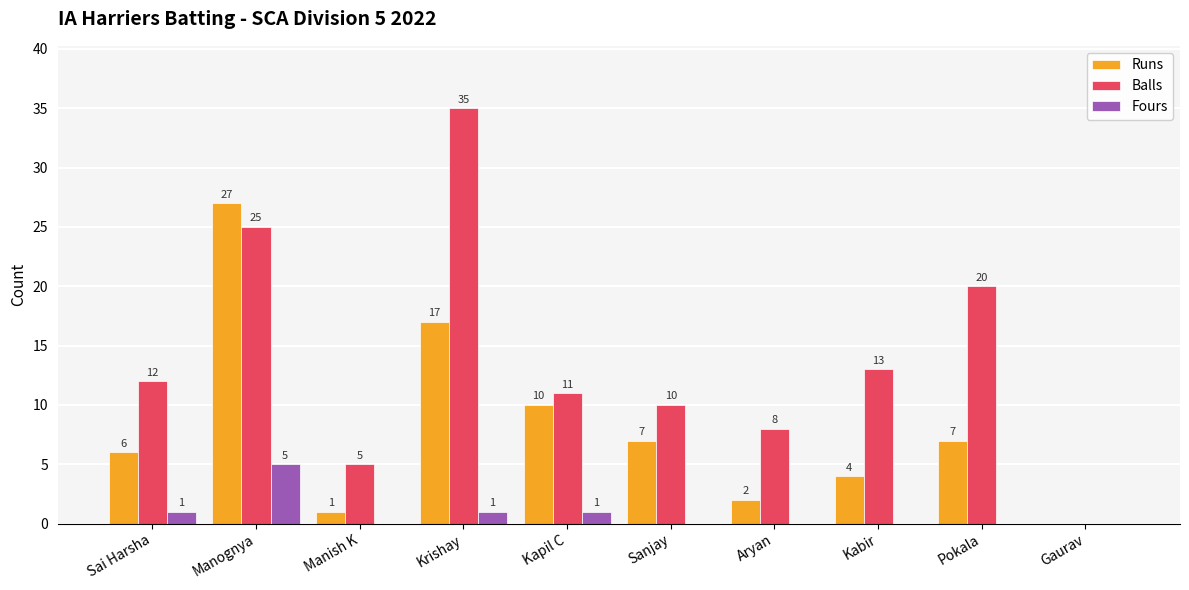

Between Aryan and Gaurav, which series saw the biggest shift?

Balls